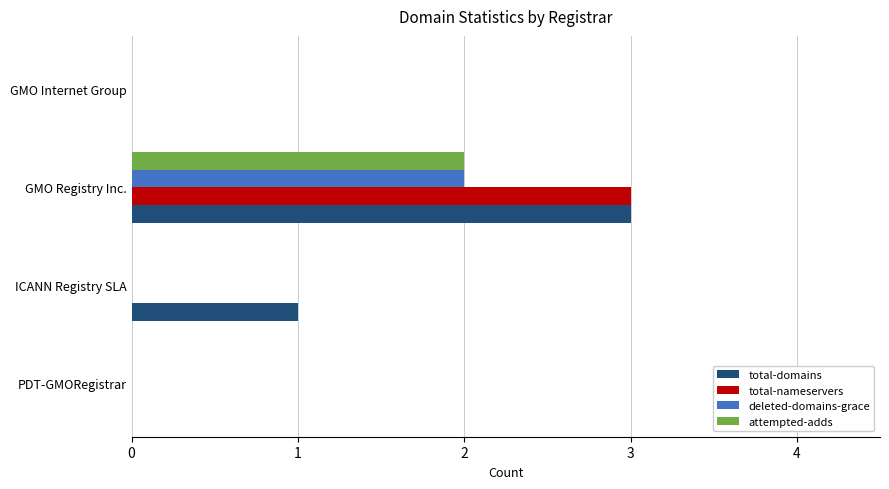

Which series has the largest total across all categories?

total-domains